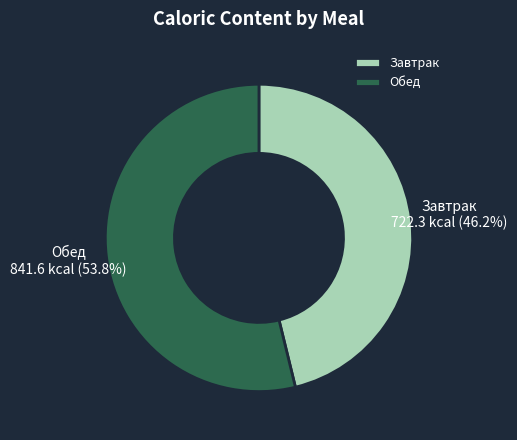

What is the ratio of the value at Завтрак to the value at Обед?

0.9